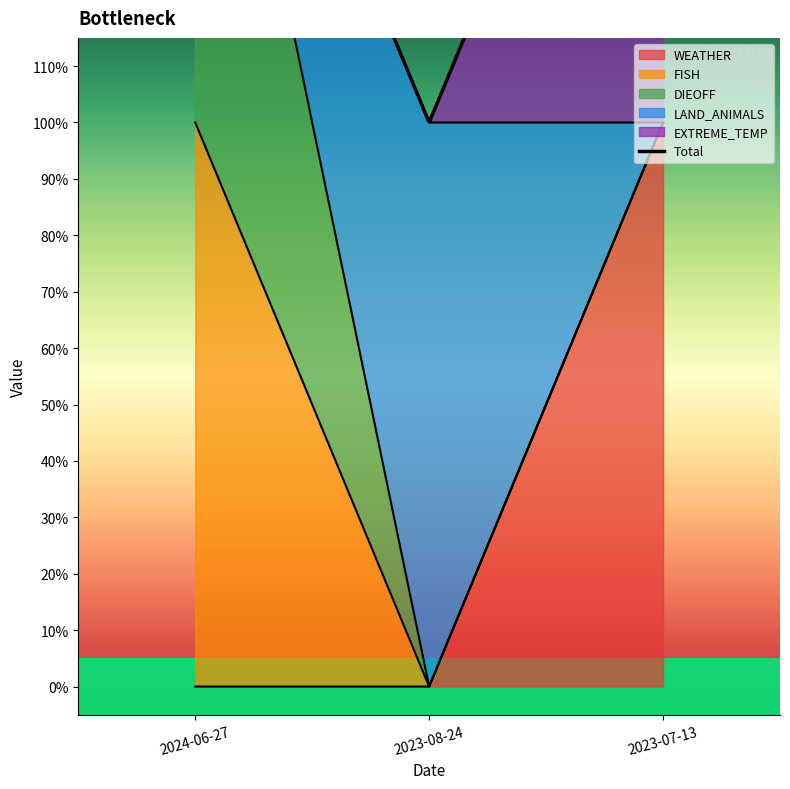

What is the difference between the maximum and minimum values in the WEATHER series?

1